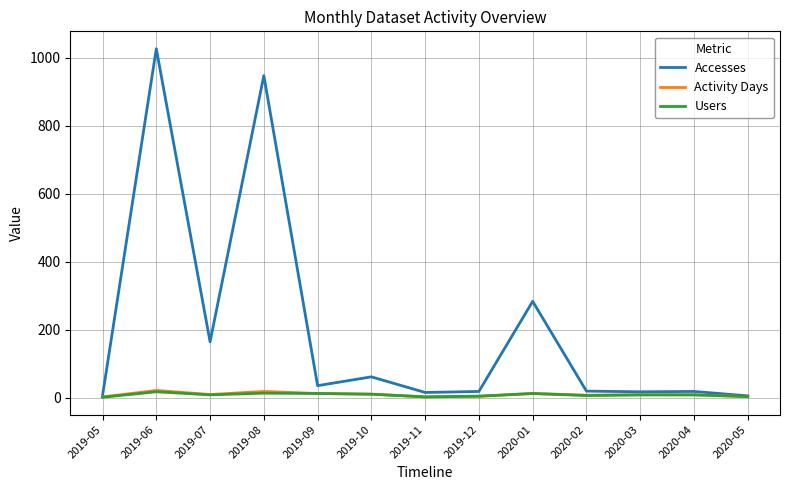

Which series changed the most between 2019-08 and 2019-09?

Accesses